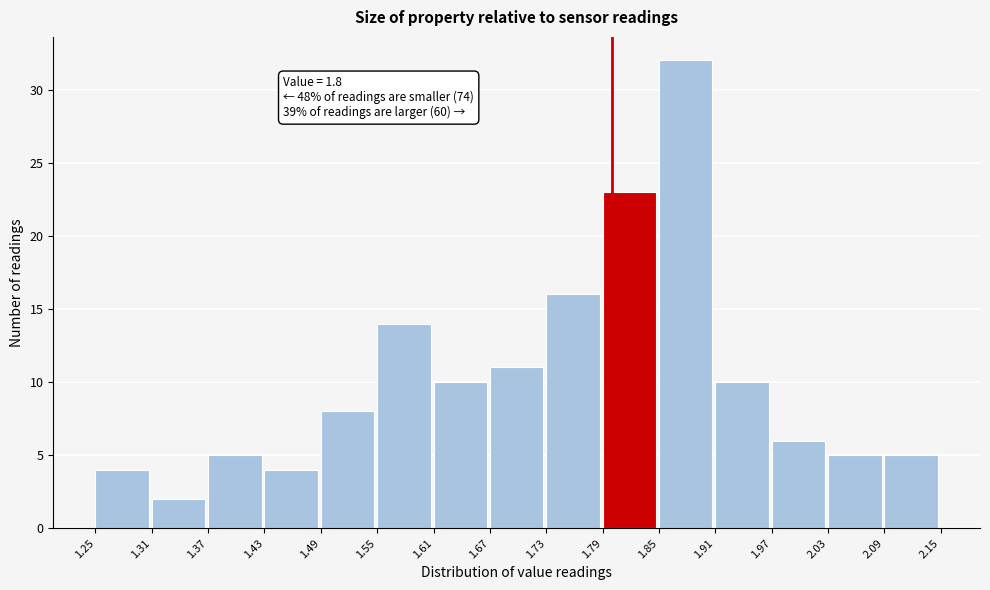

Over which range of the x-axis is the bar tallest?

1.85 to 1.91